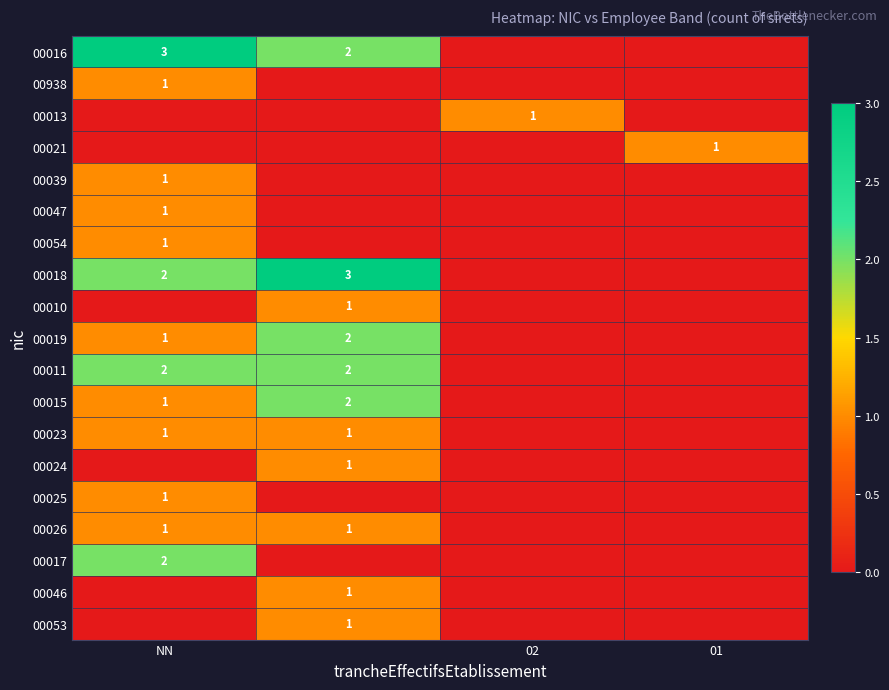

What is the greatest value displayed?

3